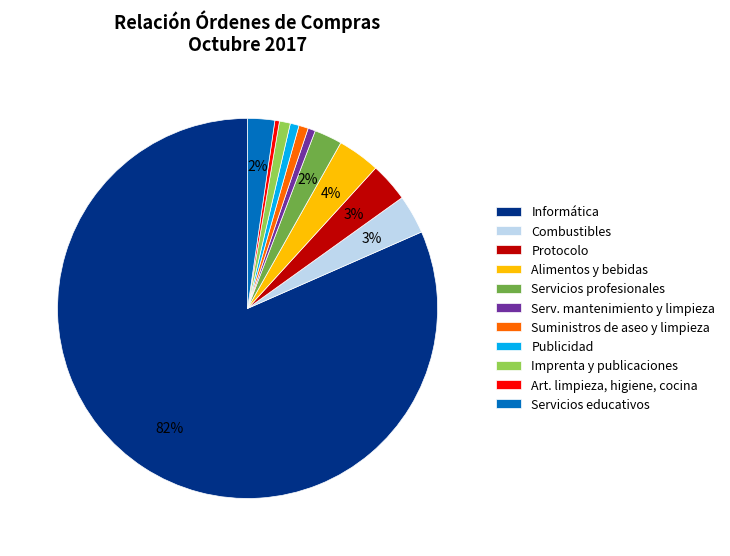

Which category accounts for the majority?

Informática